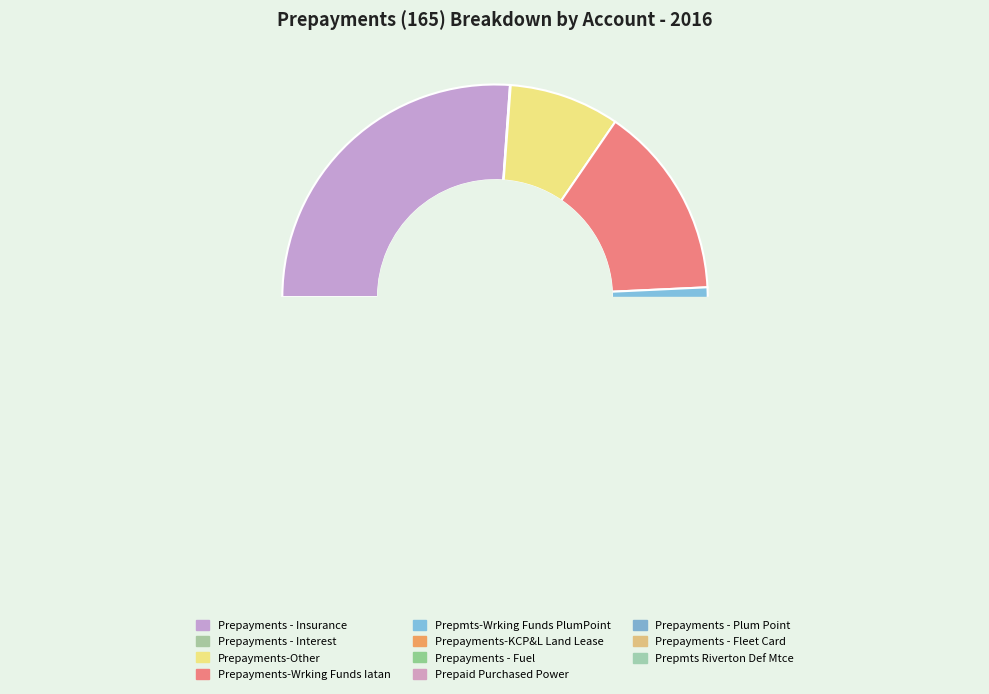

Does Prepayments-KCP&L Land Lease account for over 50% of the chart?

No